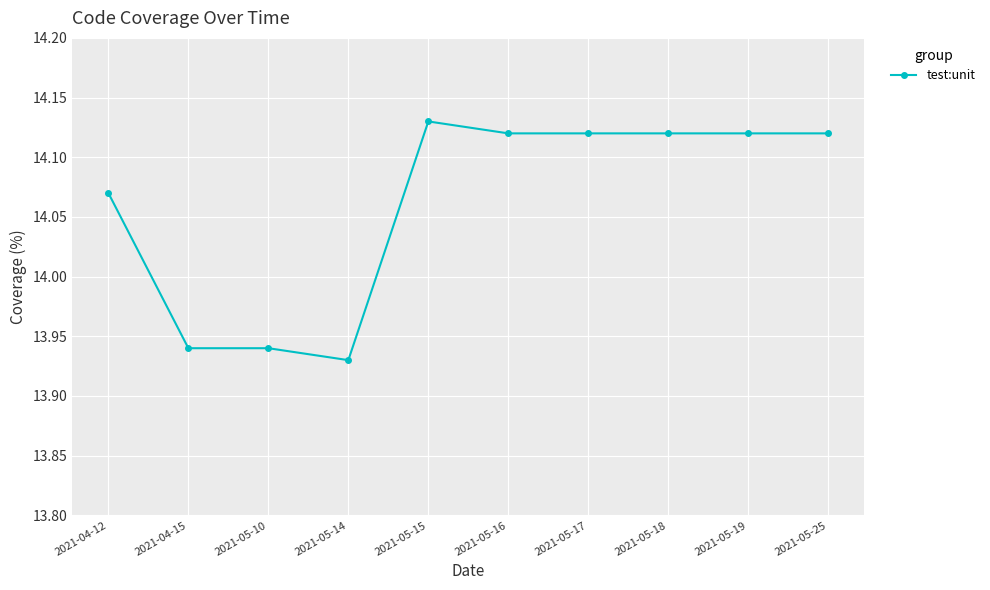

Where does the data first go above 14?

2021-04-12